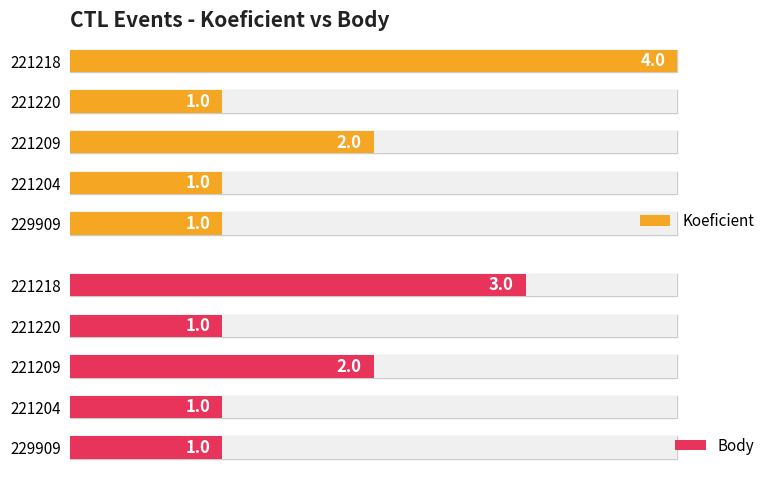

The value of Koeficient at 221209 is 1. True or false?

False